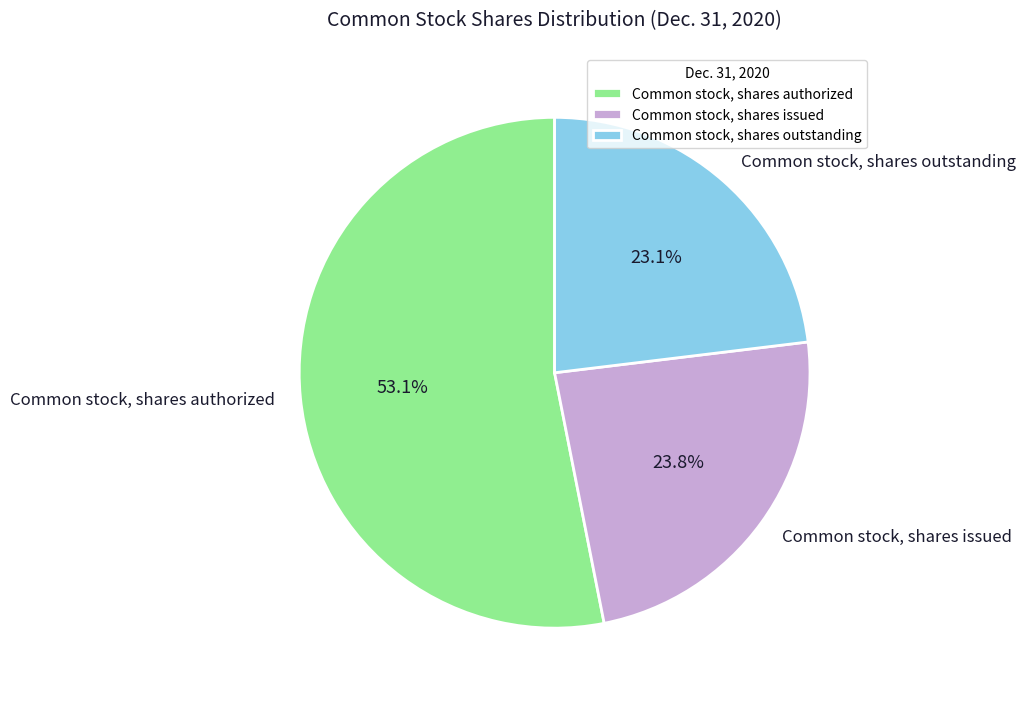

Approximately how many times larger is the value at Common stock, shares issued compared to Common stock, shares outstanding?

1.0